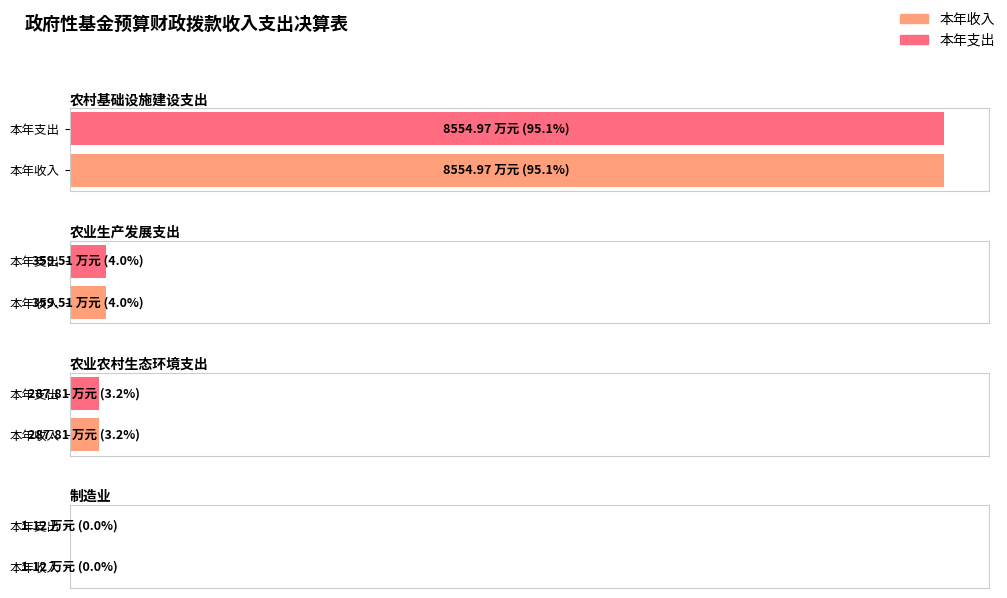

What is the label of the 1st bar from the left?

农村基础设施建设支出